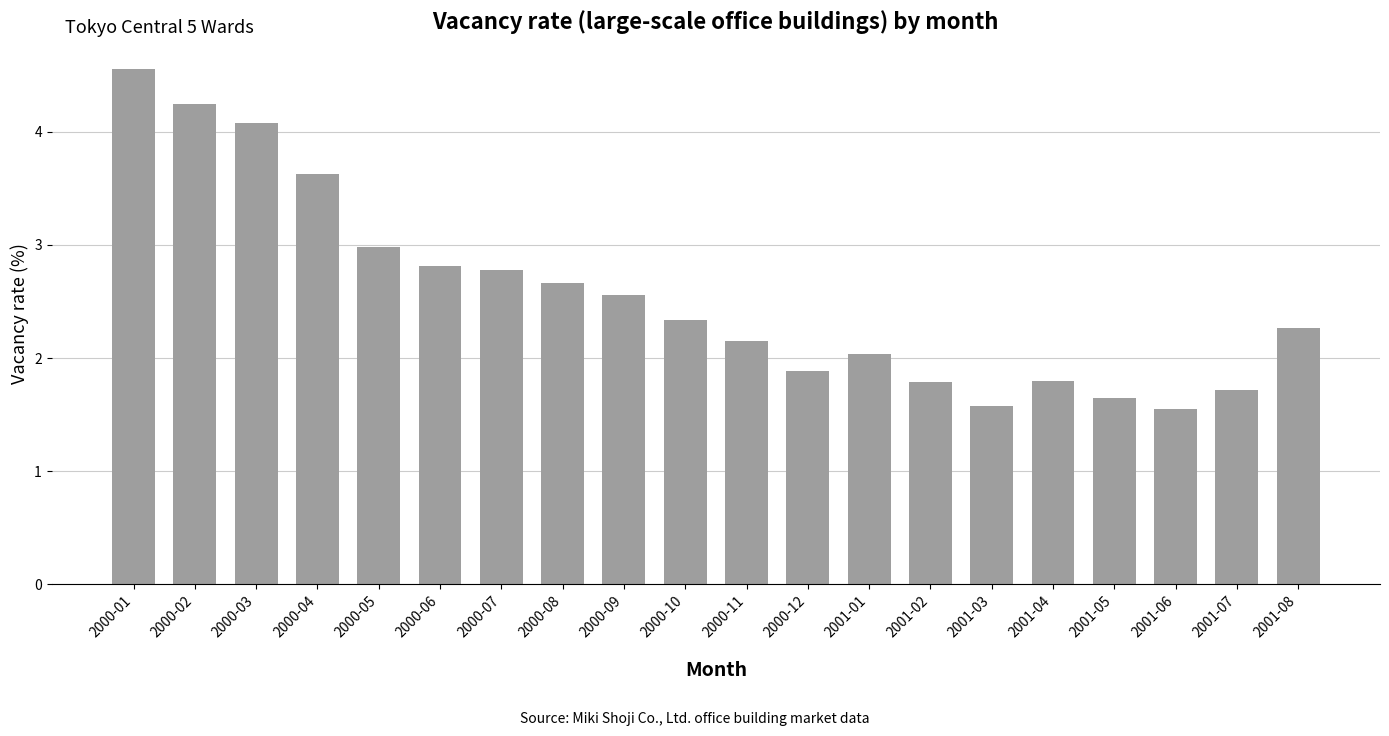

How many data points does each series have?

20